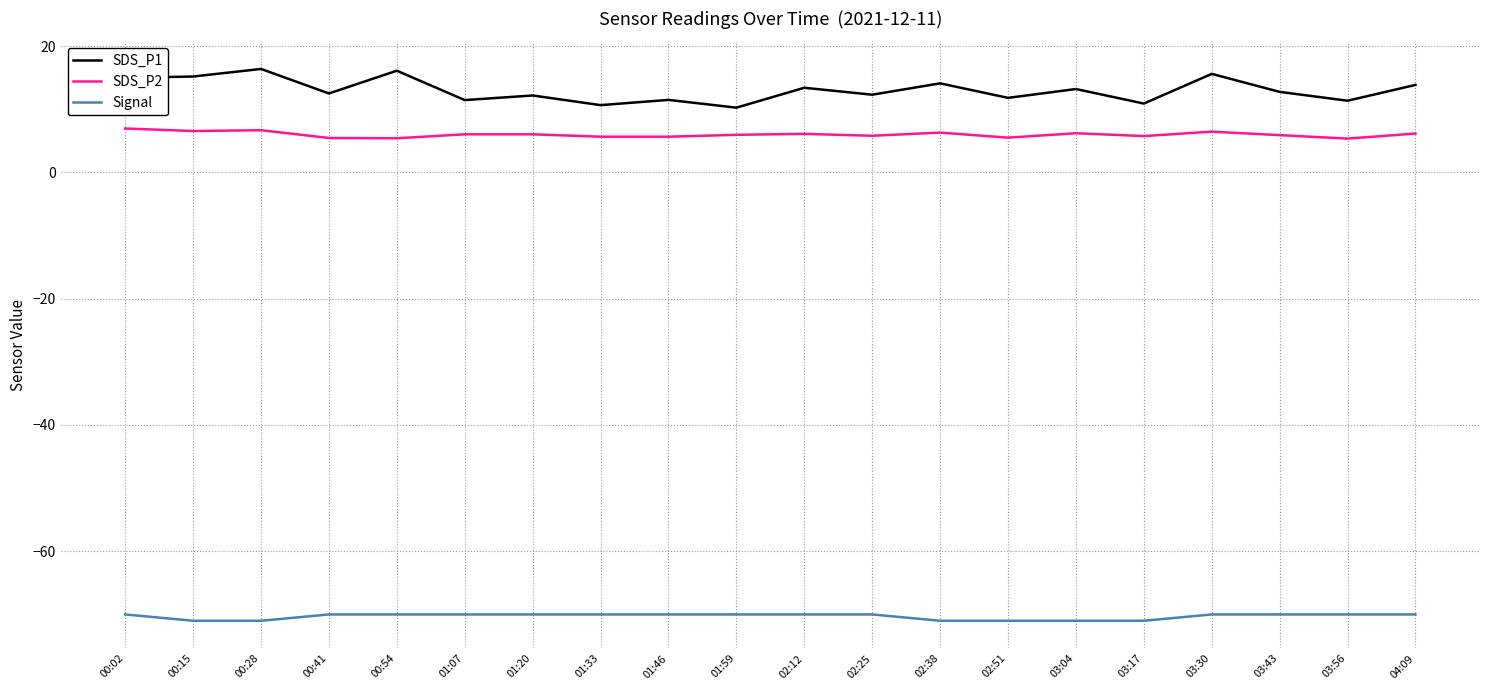

What is the greatest value displayed?

16.4